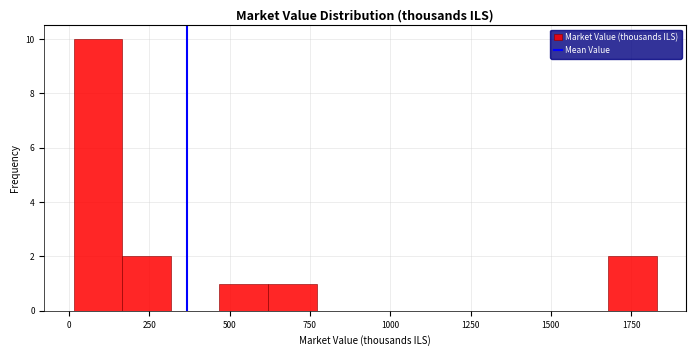

Around what value on the x-axis is the tallest bar? Give the approximate position of its centre, as read against the axis.

100